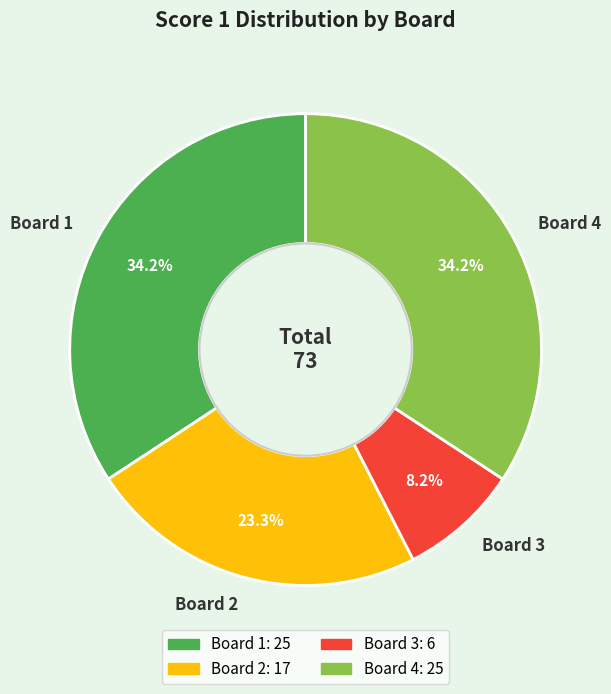

How many slices are in this pie chart?

4